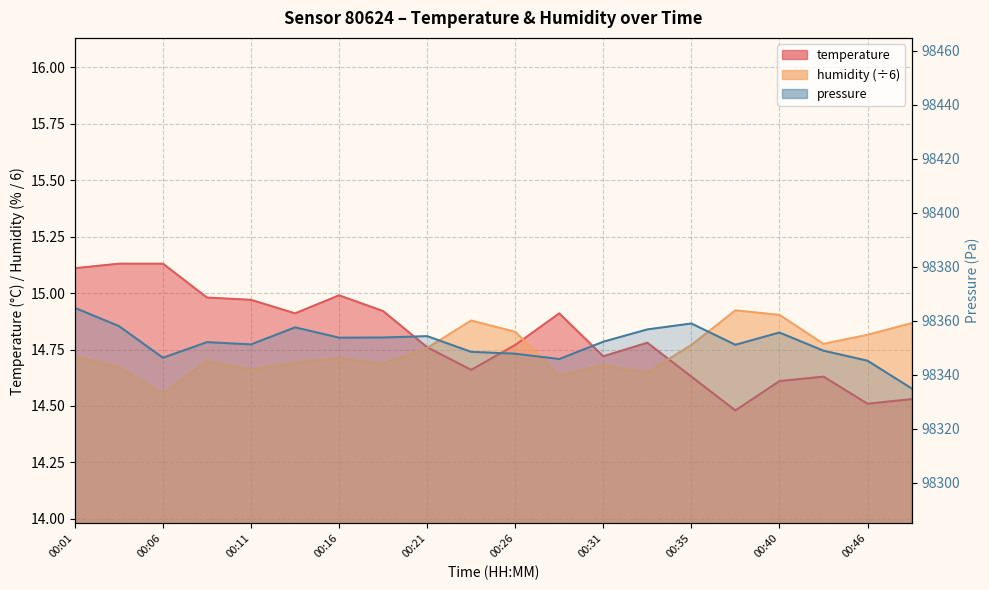

Where is the first local maximum for temperature?

00:16